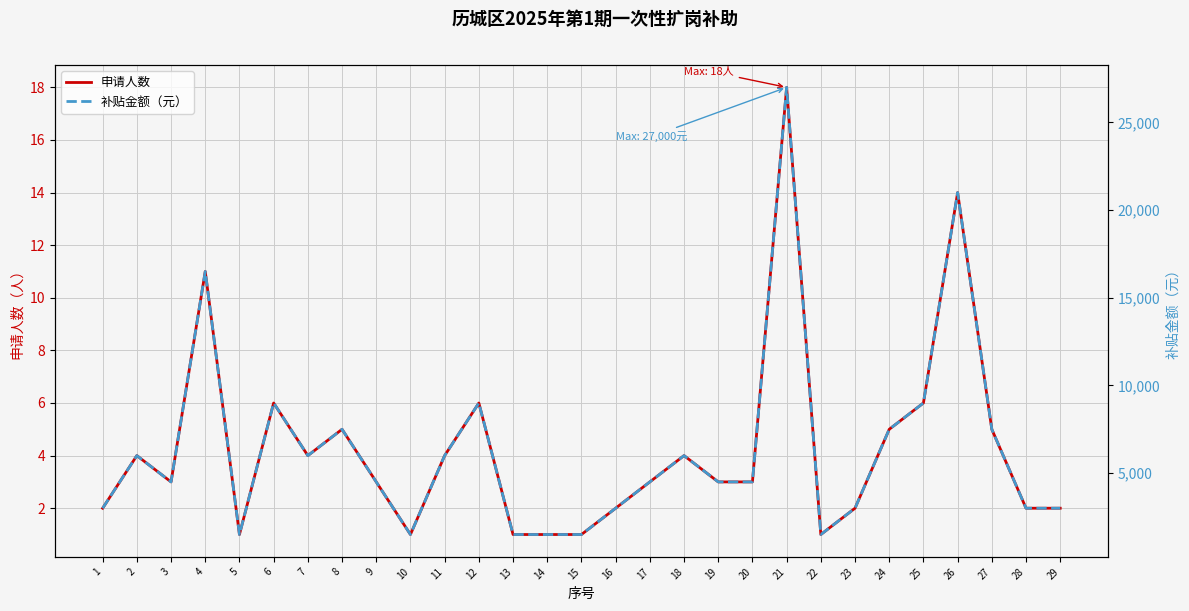

Reading left to right, extract all data points from this chart.

申请人数: 2	4	3	11	1	6	4	5	3	1	4	6	1	1	1	2	3	4	3	3	18	1	2	5	6	14	5	2	2
补贴金额（元）: 3000	6000	4500	16500	1500	9000	6000	7500	4500	1500	6000	9000	1500	1500	1500	3000	4500	6000	4500	4500	27000	1500	3000	7500	9000	21000	7500	3000	3000